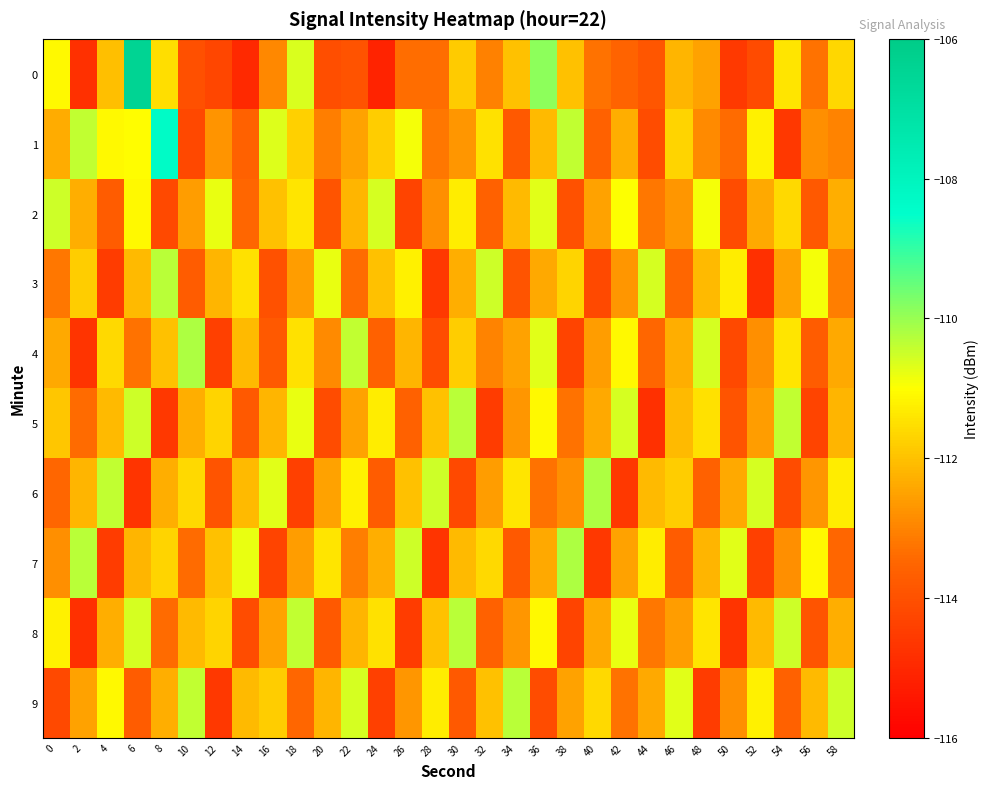

Reading left to right, extract all data points from this chart.

0: 0=-111.1	2=-114.8	4=-112.0	6=-106.4	8=-111.5	10=-114.0	12=-114.3	14=-115.0	16=-112.9	18=-110.6	20=-114.1	22=-113.9	24=-115.1	26=-113.4	28=-113.4	30=-111.8	32=-113.1	34=-112.0	36=-109.9	38=-112.0	40=-113.3	42=-113.6	44=-113.9	46=-112.2	48=-112.5	50=-114.6	52=-114.1	54=-111.4	56=-113.3	58=-111.6
1: 0=-112.3	2=-110.4	4=-111.1	6=-111.0	8=-108.3	10=-114.2	12=-112.7	14=-113.6	16=-110.7	18=-111.8	20=-113.1	22=-112.5	24=-111.8	26=-110.9	28=-113.2	30=-112.7	32=-111.5	34=-113.8	36=-112.1	38=-110.4	40=-113.6	42=-112.3	44=-114.1	46=-111.7	48=-112.9	50=-113.4	52=-111.2	54=-114.6	56=-112.8	58=-113.0
2: 0=-110.5	2=-112.3	4=-113.7	6=-111.1	8=-114.2	10=-112.6	12=-110.8	14=-113.5	16=-112.0	18=-111.4	20=-113.9	22=-112.2	24=-110.6	26=-114.3	28=-112.8	30=-111.3	32=-113.6	34=-112.1	36=-110.7	38=-114.0	40=-112.5	42=-111.0	44=-113.2	46=-112.7	48=-110.9	50=-114.1	52=-112.4	54=-111.6	56=-113.8	58=-112.3
3: 0=-113.2	2=-111.8	4=-114.5	6=-112.1	8=-110.3	10=-113.7	12=-112.2	14=-111.5	16=-114.0	18=-112.6	20=-110.8	22=-113.4	24=-112.0	26=-111.2	28=-114.6	30=-112.3	32=-110.5	34=-113.9	36=-112.4	38=-111.7	40=-114.2	42=-112.7	44=-110.6	46=-113.5	48=-112.1	50=-111.3	52=-114.8	54=-112.5	56=-110.9	58=-113.1
4: 0=-112.4	2=-114.7	4=-111.6	6=-113.3	8=-112.0	10=-110.2	12=-114.4	14=-112.1	16=-113.8	18=-111.5	20=-112.9	22=-110.4	24=-113.6	26=-112.2	28=-114.1	30=-111.8	32=-113.0	34=-112.5	36=-110.7	38=-114.3	40=-112.6	42=-111.1	44=-113.5	46=-112.3	48=-110.6	50=-114.2	52=-112.8	54=-111.4	56=-113.7	58=-112.4
5: 0=-111.9	2=-113.4	4=-112.1	6=-110.5	8=-114.6	10=-112.3	12=-111.7	14=-113.8	16=-112.2	18=-110.8	20=-114.1	22=-112.5	24=-111.3	26=-113.6	28=-112.0	30=-110.3	32=-114.5	34=-112.7	36=-111.1	38=-113.3	40=-112.4	42=-110.6	44=-114.8	46=-112.1	48=-111.5	50=-113.9	52=-112.6	54=-110.4	56=-114.3	58=-112.2
6: 0=-113.5	2=-112.2	4=-110.4	6=-114.7	8=-112.3	10=-111.6	12=-113.9	14=-112.1	16=-110.7	18=-114.4	20=-112.5	22=-111.2	24=-113.7	26=-112.0	28=-110.5	30=-114.2	32=-112.6	34=-111.4	36=-113.3	38=-112.8	40=-110.2	42=-114.6	44=-112.1	46=-111.8	48=-113.6	50=-112.4	52=-110.6	54=-114.1	56=-112.7	58=-111.3
7: 0=-112.8	2=-110.3	4=-114.5	6=-112.2	8=-111.7	10=-113.4	12=-112.0	14=-110.8	16=-114.3	18=-112.6	20=-111.4	22=-113.1	24=-112.3	26=-110.5	28=-114.7	30=-112.1	32=-111.6	34=-113.8	36=-112.4	38=-110.2	40=-114.6	42=-112.5	44=-111.3	46=-113.7	48=-112.2	50=-110.7	52=-114.4	54=-112.8	56=-111.1	58=-113.5
8: 0=-111.2	2=-114.8	4=-112.3	6=-110.6	8=-113.4	10=-112.1	12=-111.7	14=-114.1	16=-112.5	18=-110.4	20=-113.8	22=-112.2	24=-111.5	26=-114.5	28=-112.0	30=-110.3	32=-113.6	34=-112.7	36=-111.1	38=-114.3	40=-112.4	42=-110.8	44=-113.2	46=-112.6	48=-111.4	50=-114.7	52=-112.1	54=-110.5	56=-113.9	58=-112.3
9: 0=-114.2	2=-112.5	4=-111.1	6=-113.7	8=-112.3	10=-110.4	12=-114.6	14=-112.1	16=-111.8	18=-113.5	20=-112.2	22=-110.6	24=-114.4	26=-112.7	28=-111.3	30=-113.8	32=-112.0	34=-110.3	36=-114.1	38=-112.5	40=-111.6	42=-113.3	44=-112.4	46=-110.7	48=-114.5	50=-112.8	52=-111.2	54=-113.6	56=-112.1	58=-110.5